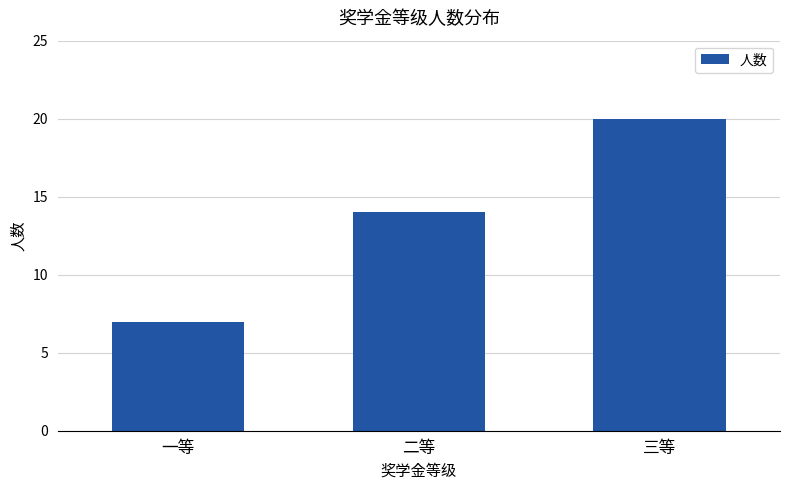

What position from the right is 一等?

3